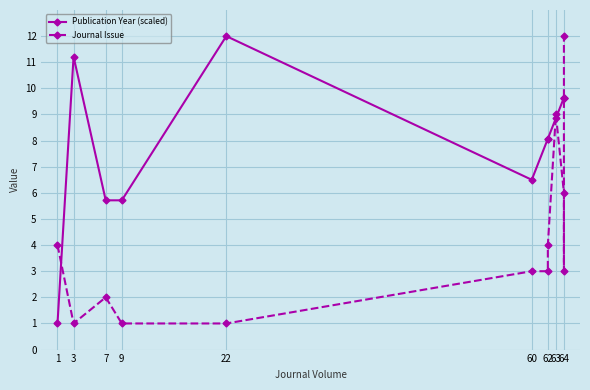

True or false: Publication Year (scaled) and Journal Issue cross at least once.

True